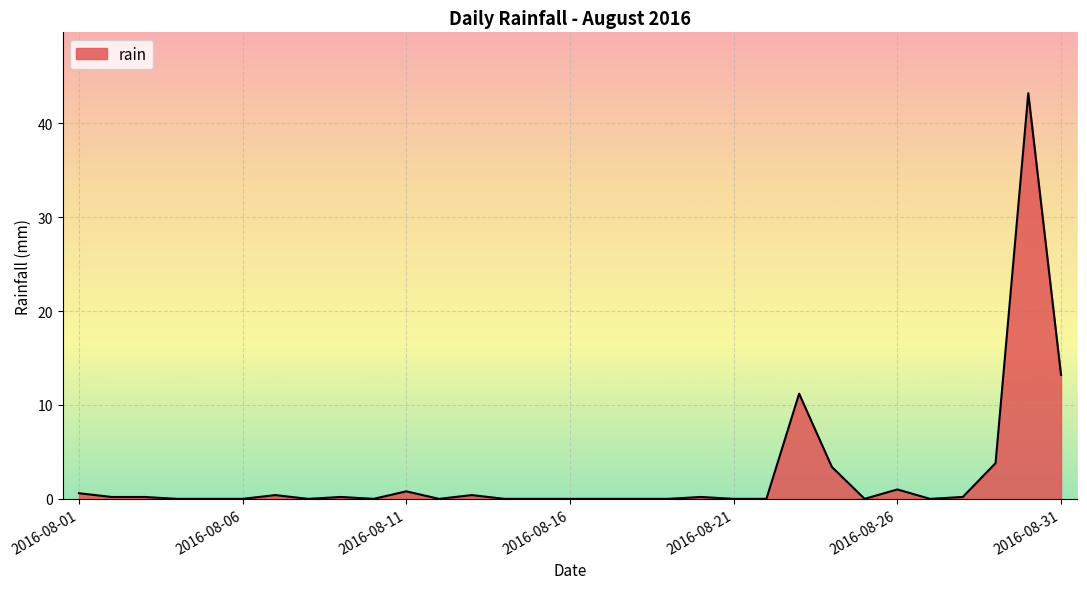

What is the maximum value shown in the chart?

43.2